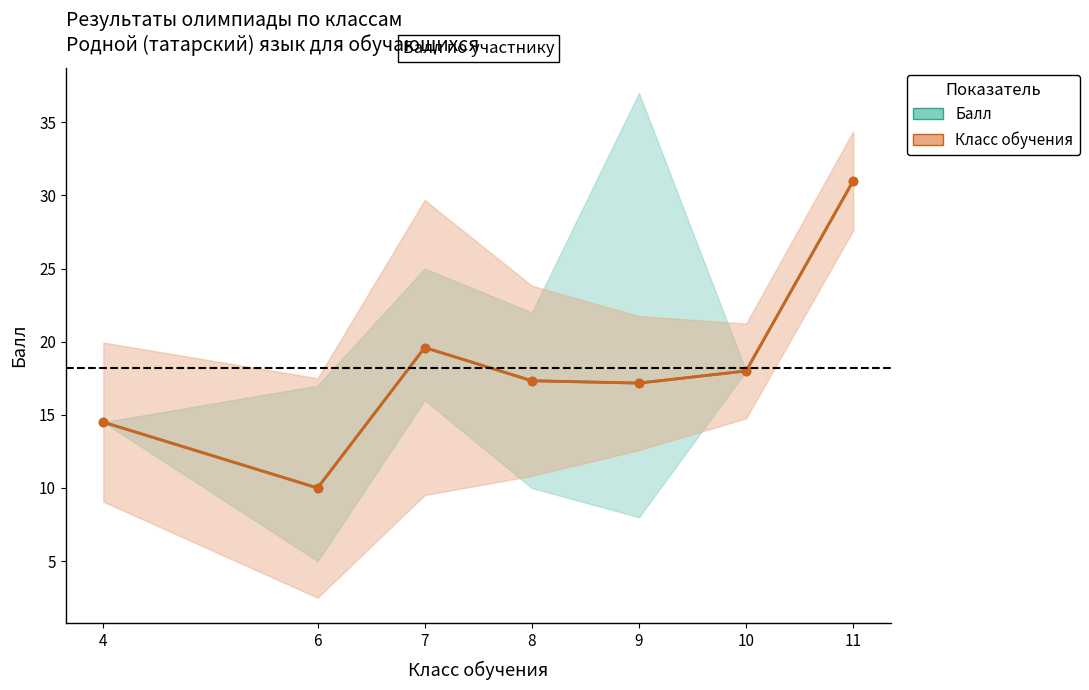

Which category has the lowest value in the Балл series?

6